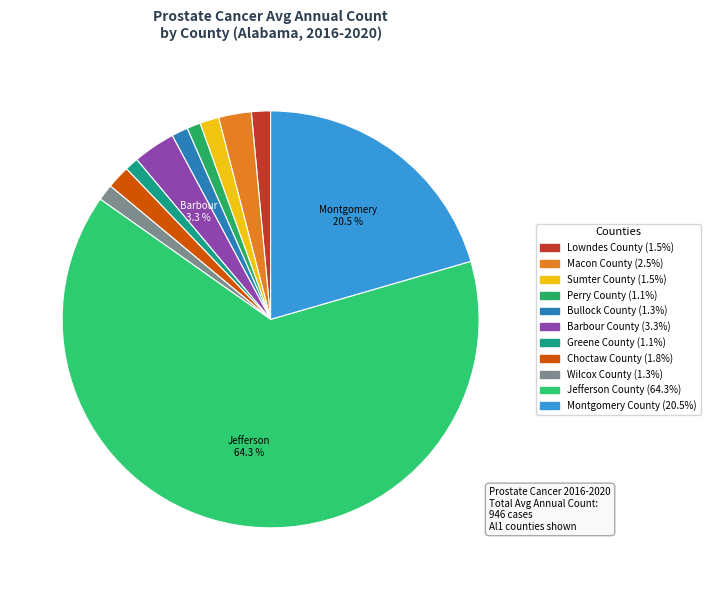

The Macon County slice represents 1% of the pie. True or false?

False